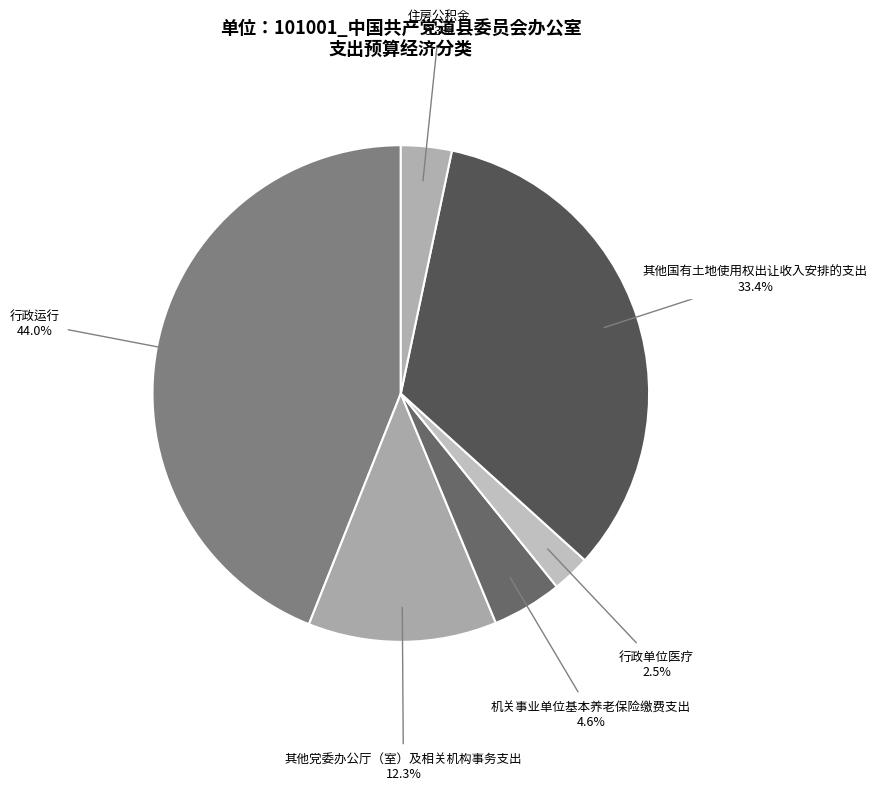

Which has a higher value, 行政运行 or 其他国有土地使用权出让收入安排的支出?

行政运行